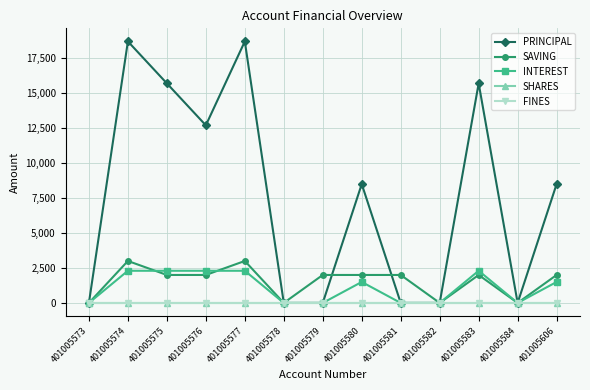

Does the chart have visible grid lines?

Yes